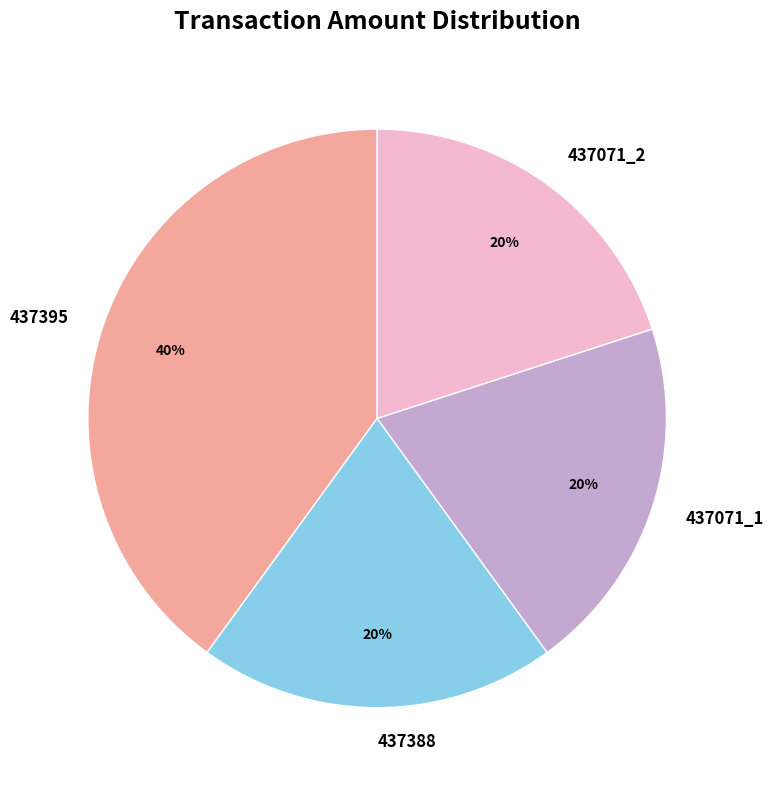

Which has a higher value, 437395 or 437071_2?

437395